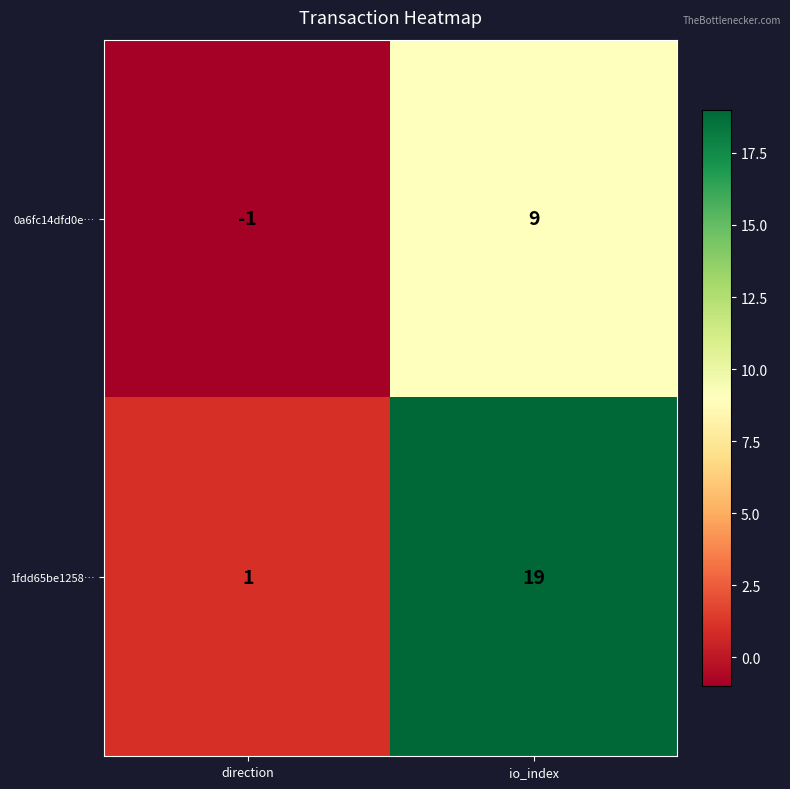

What is the difference between the 0a6fc14dfd0e… values at direction and io_index?

10